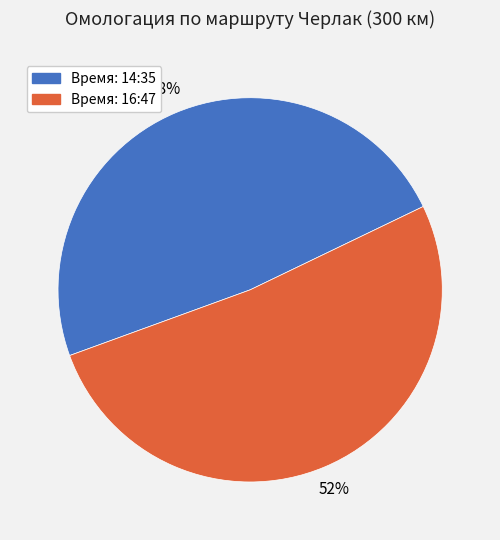

To the nearest percent, what is the average slice percentage?

50%